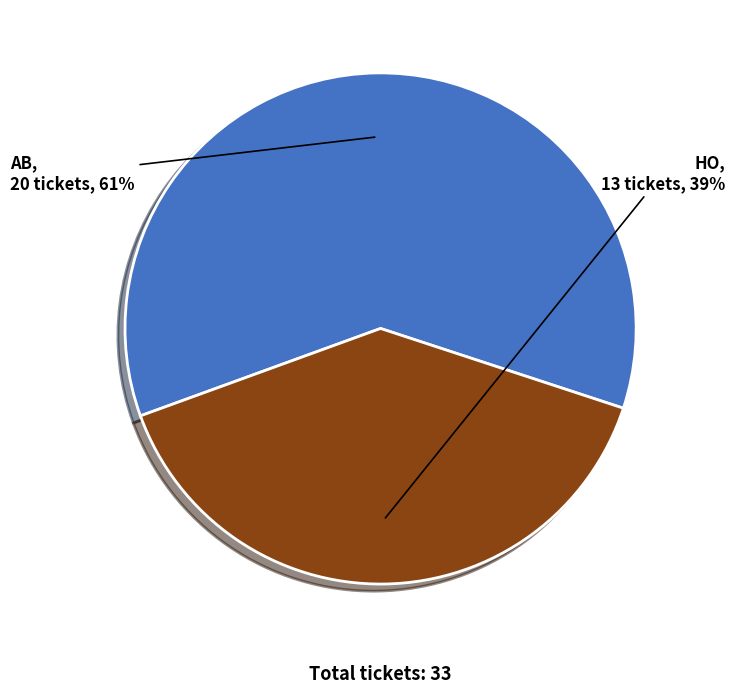

Do AB and HO together represent more than half of the pie?

Yes